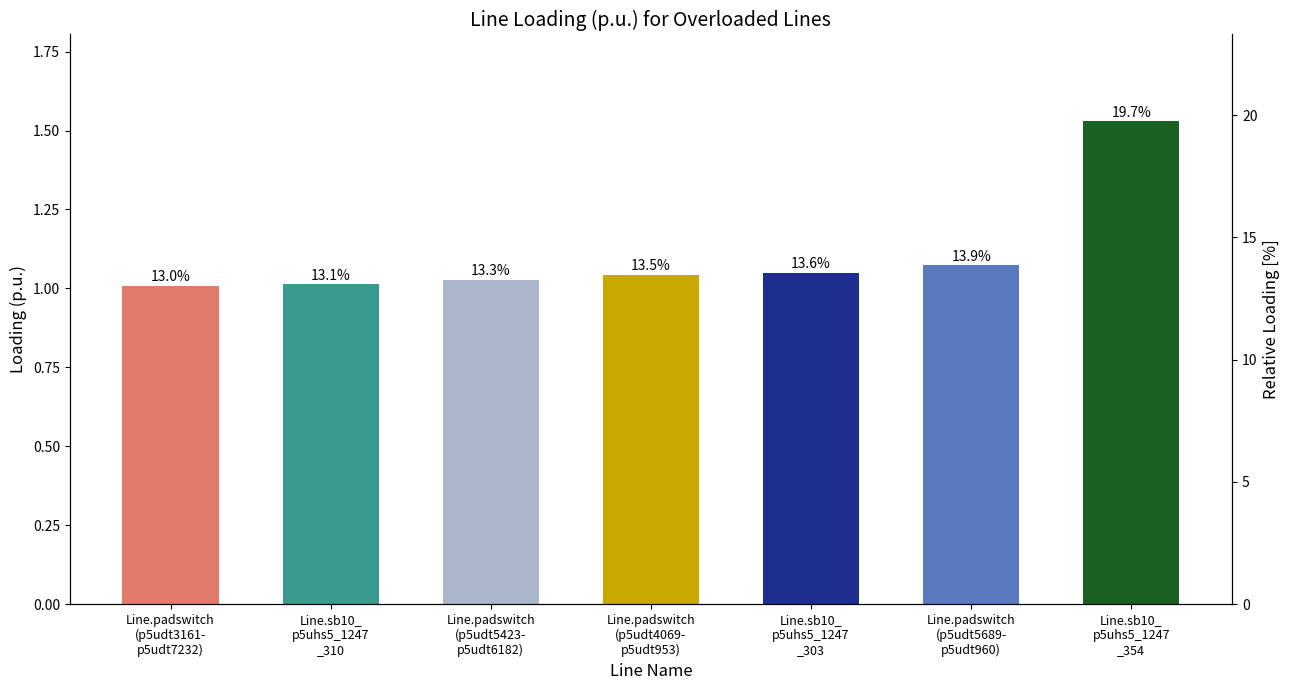

What is the smallest value displayed?

1.0